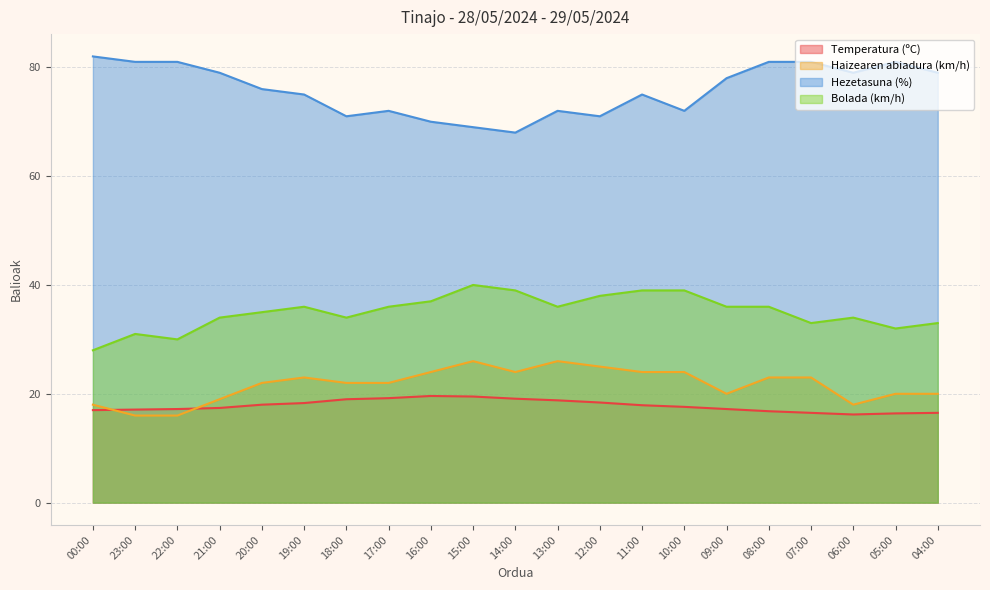

Reading left to right, what are all the values shown in this chart?

Temperatura (ºC): 00:00=17.0	23:00=17.1	22:00=17.2	21:00=17.4	20:00=18.0	19:00=18.3	18:00=19.0	17:00=19.2	16:00=19.6	15:00=19.5	14:00=19.1	13:00=18.8	12:00=18.4	11:00=17.9	10:00=17.6	09:00=17.2	08:00=16.8	07:00=16.5	06:00=16.2	05:00=16.4	04:00=16.5
Haizearen abiadura (km/h): 00:00=18.0	23:00=16.0	22:00=16.0	21:00=19.0	20:00=22.0	19:00=23.0	18:00=22.0	17:00=22.0	16:00=24.0	15:00=26.0	14:00=24.0	13:00=26.0	12:00=25.0	11:00=24.0	10:00=24.0	09:00=20.0	08:00=23.0	07:00=23.0	06:00=18.0	05:00=20.0	04:00=20.0
Hezetasuna (%): 00:00=82.0	23:00=81.0	22:00=81.0	21:00=79.0	20:00=76.0	19:00=75.0	18:00=71.0	17:00=72.0	16:00=70.0	15:00=69.0	14:00=68.0	13:00=72.0	12:00=71.0	11:00=75.0	10:00=72.0	09:00=78.0	08:00=81.0	07:00=81.0	06:00=79.0	05:00=81.0	04:00=79.0
Bolada (km/h): 00:00=28.0	23:00=31.0	22:00=30.0	21:00=34.0	20:00=35.0	19:00=36.0	18:00=34.0	17:00=36.0	16:00=37.0	15:00=40.0	14:00=39.0	13:00=36.0	12:00=38.0	11:00=39.0	10:00=39.0	09:00=36.0	08:00=36.0	07:00=33.0	06:00=34.0	05:00=32.0	04:00=33.0